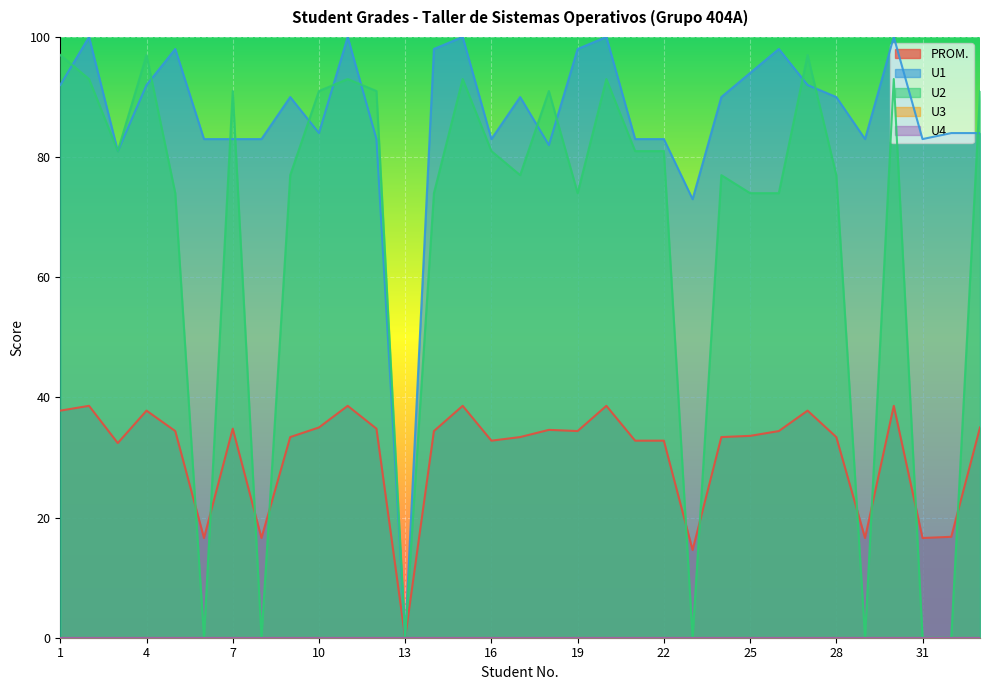

What is the difference between the maximum and second lowest values in the U1 series?

27.0